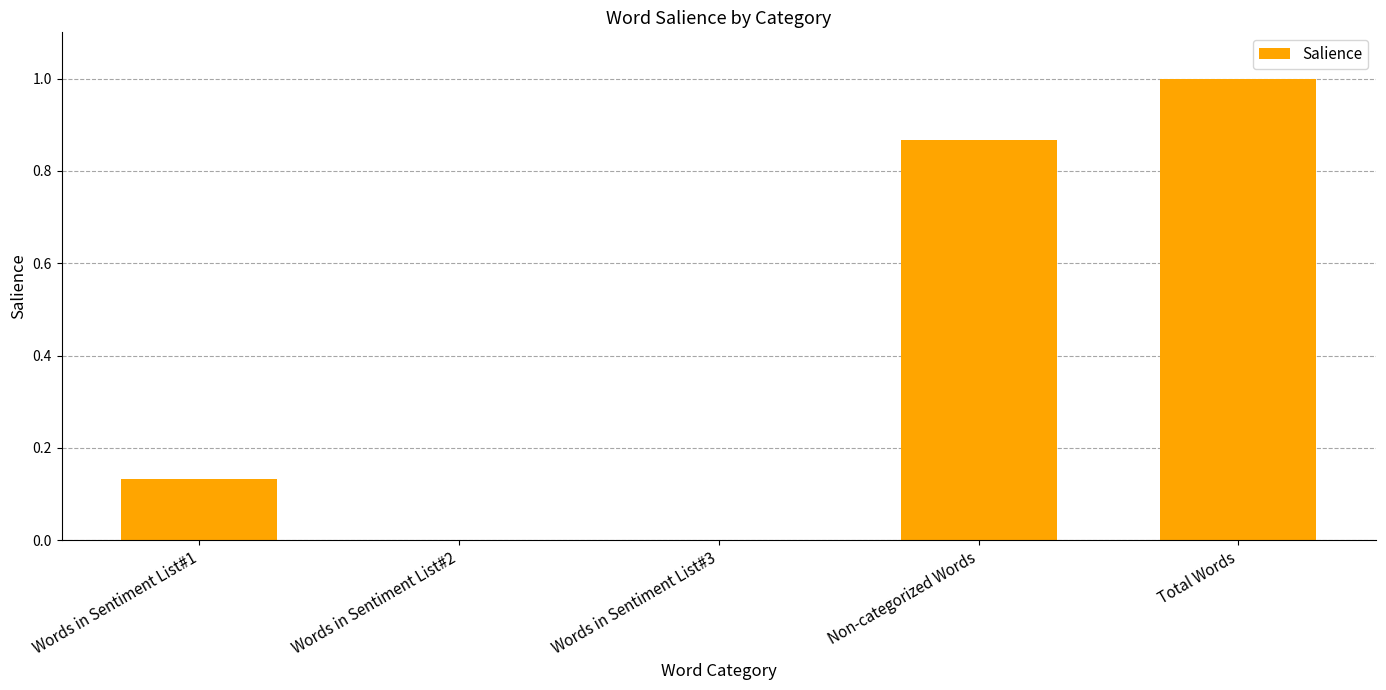

What is the change in value from Words in Sentiment List#3 to Non-categorized Words?

+0.9